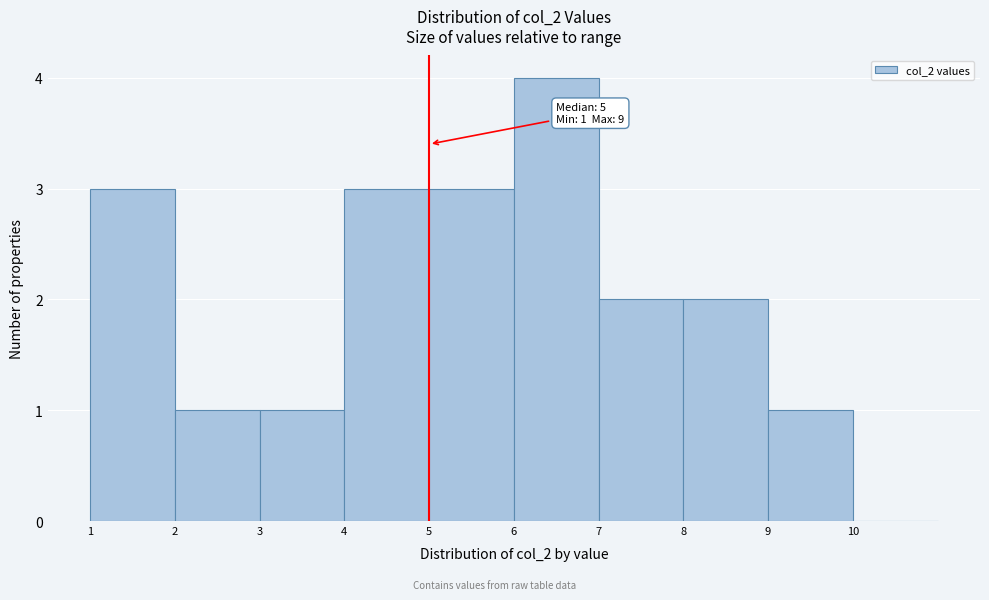

Over which range of the x-axis is the bar tallest?

6 to 7